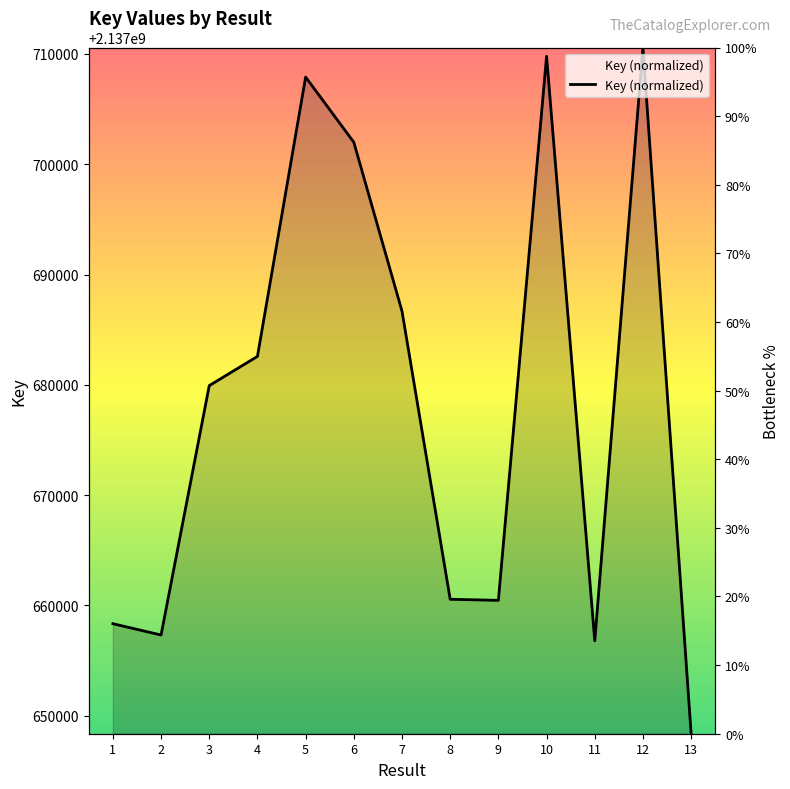

At which category does the chart reach its peak across all series?

12